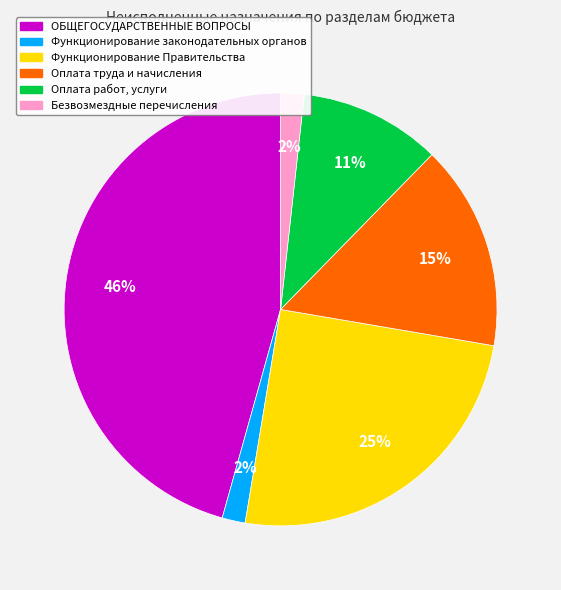

How many slices are in this pie chart?

6